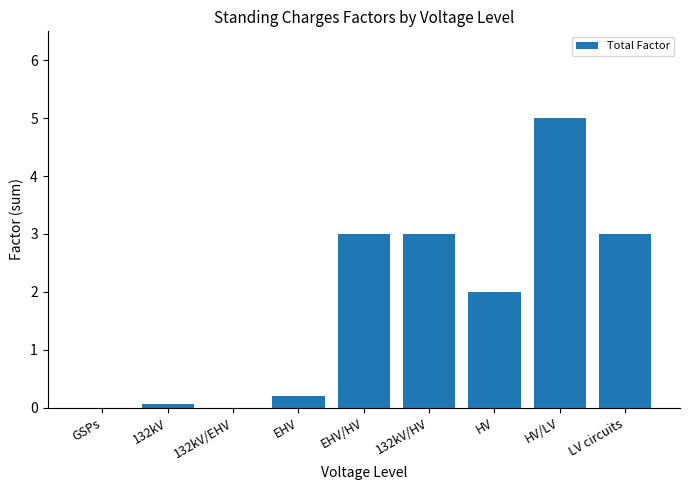

What is the change in value from 132kV/HV to HV/LV?

+2.0